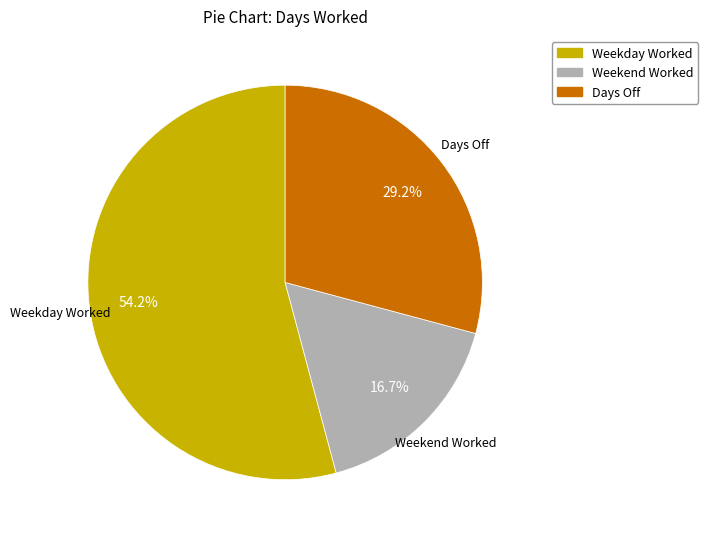

Does any single category account for the majority?

Yes